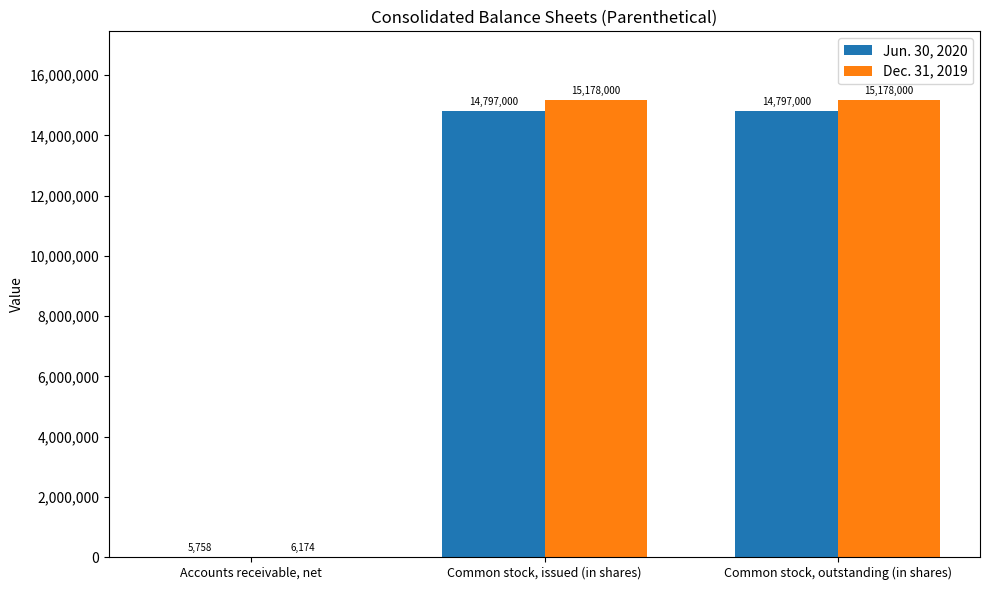

Count the Dec. 31, 2019 values in the range 6174 to 15178000.

3